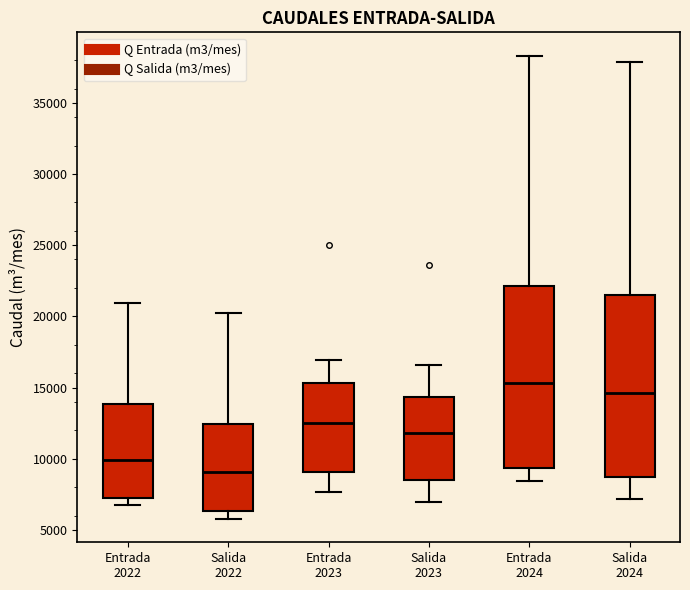

Reading left to right, transcribe this box plot: for each box, give where its median line is, the range the box spans, and where its two whiskers end, as read against the y-axis. The values are not printed on the chart, so give them approximately, as read against the axis.

Entrada 2022: median 10000, box 7500 to 14000, whiskers 6500 to 21000
Salida 2022: median 9000, box 6500 to 12500, whiskers 6000 to 20000
Entrada 2023: median 12500, box 9000 to 15500, whiskers 7500 to 17000
Salida 2023: median 12000, box 8500 to 14500, whiskers 7000 to 16500
Entrada 2024: median 15500, box 9500 to 22000, whiskers 8500 to 38500
Salida 2024: median 14500, box 8500 to 21500, whiskers 7000 to 38000